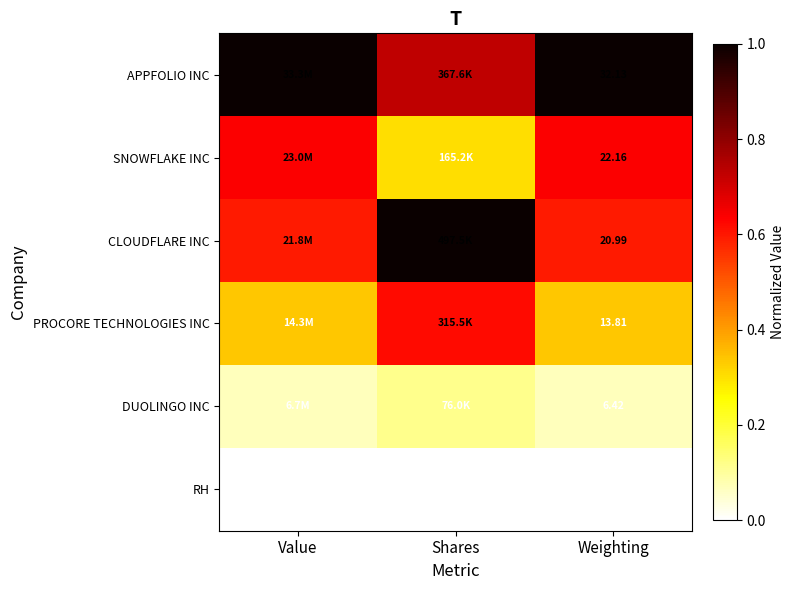

At which category is the sum across all series the highest?

Shares